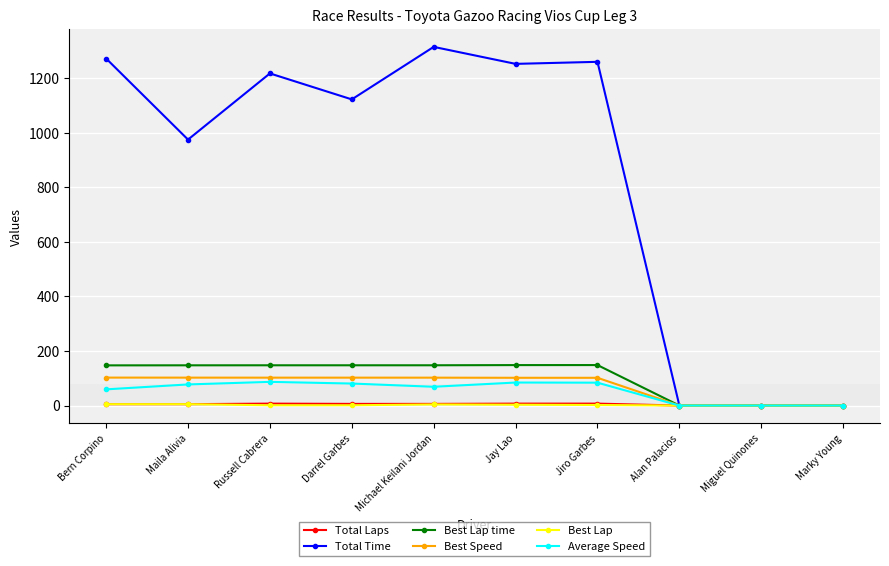

Does the chart have visible grid lines?

Yes